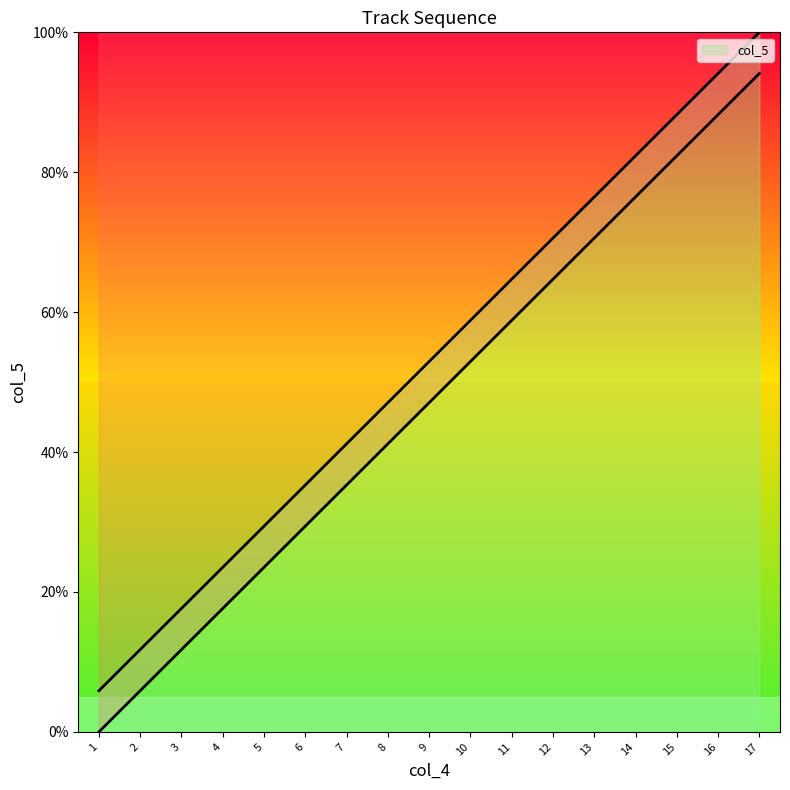

What is the smallest value displayed?

5.9